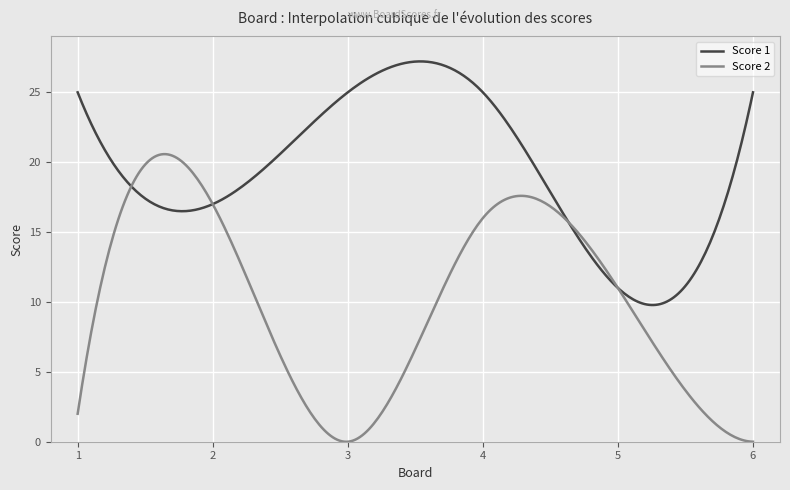

Rank the series by their maximum value, from highest to lowest.

Score 1, Score 2